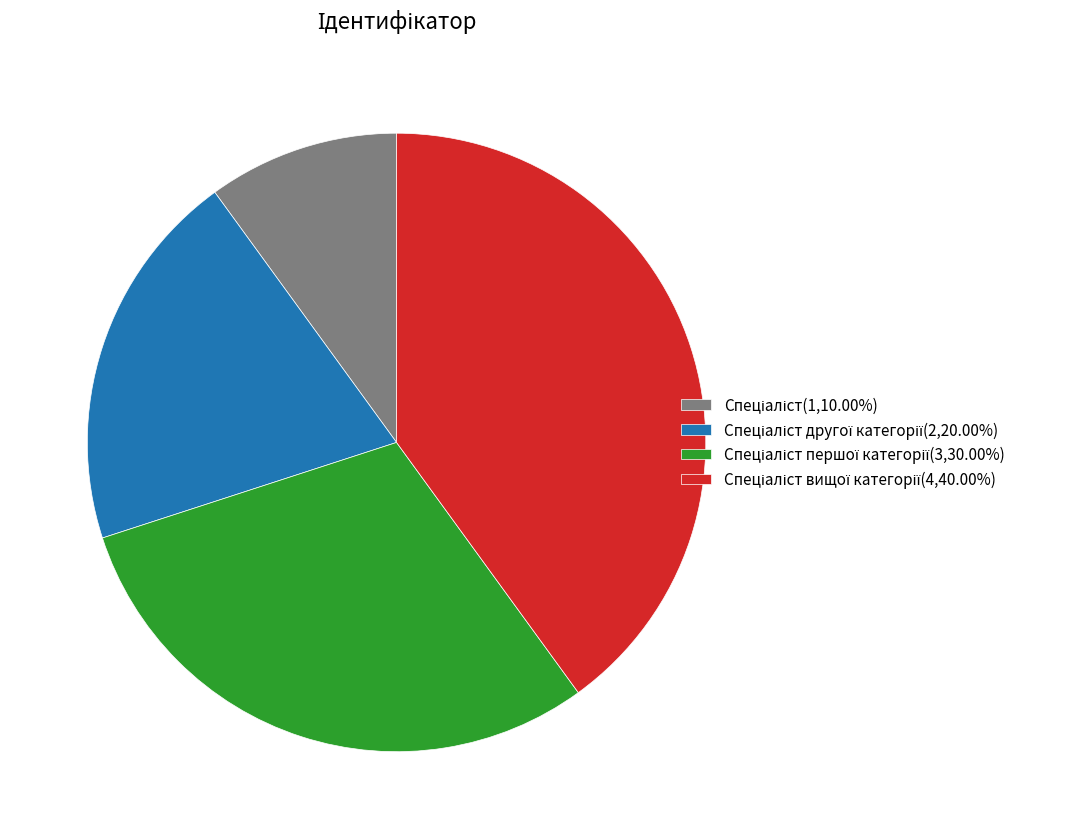

Is there a majority slice in this chart?

No